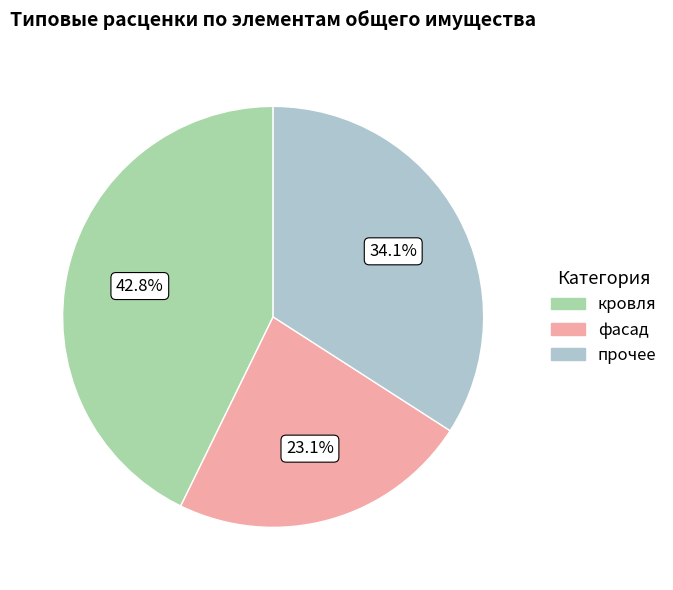

Does any single category account for the majority?

No